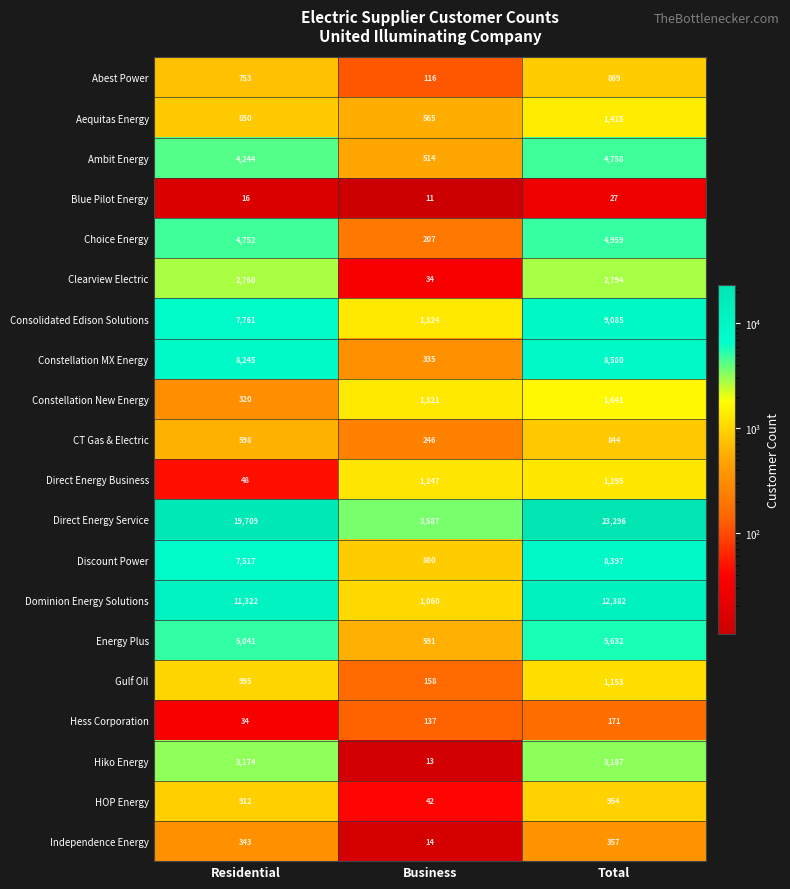

Read the Direct Energy Service value at Business, to the nearest 100.

3600